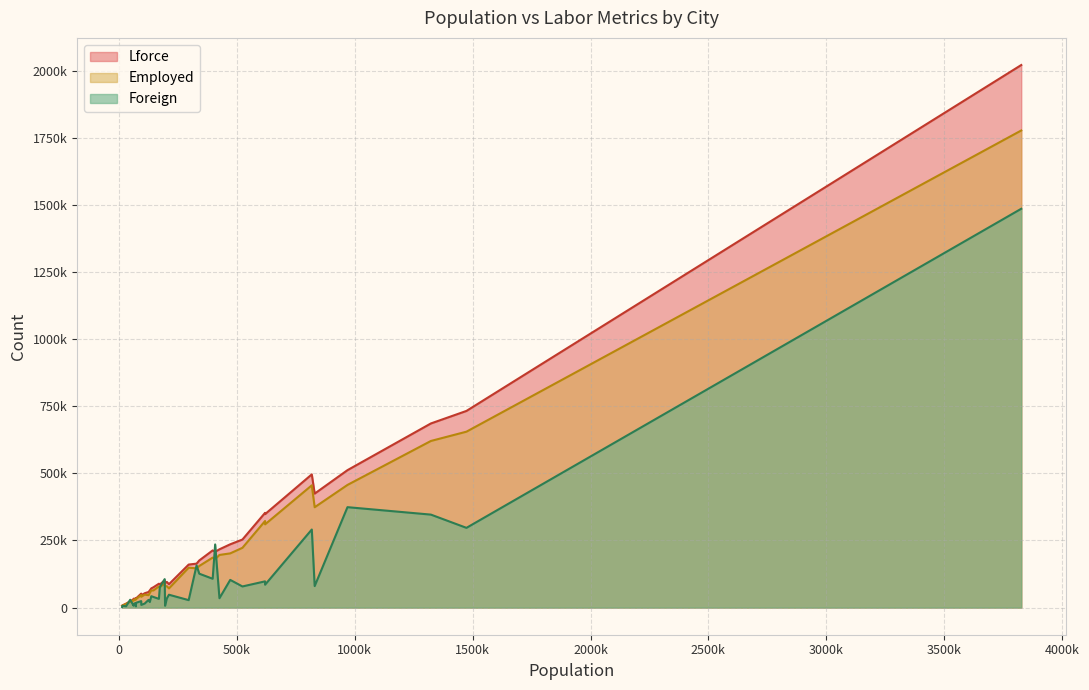

In Lforce, how many points are lower than both neighbors (excluding endpoints)?

10